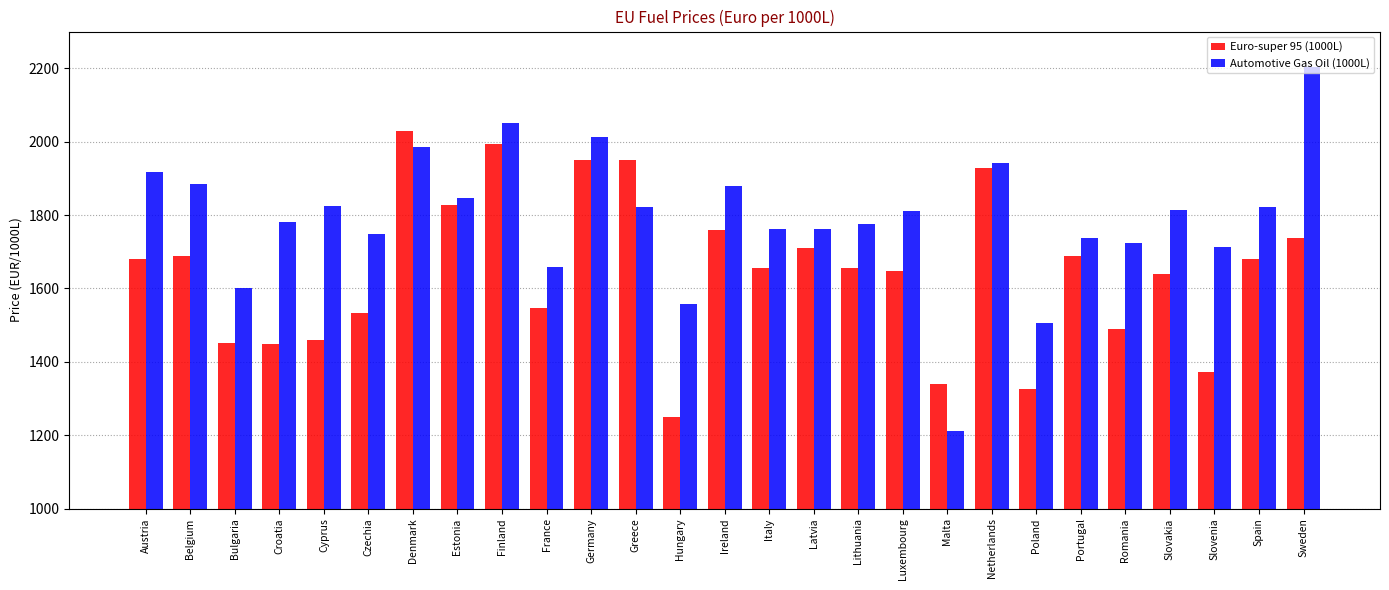

What is the difference between the highest and lowest values at Malta?

130.0